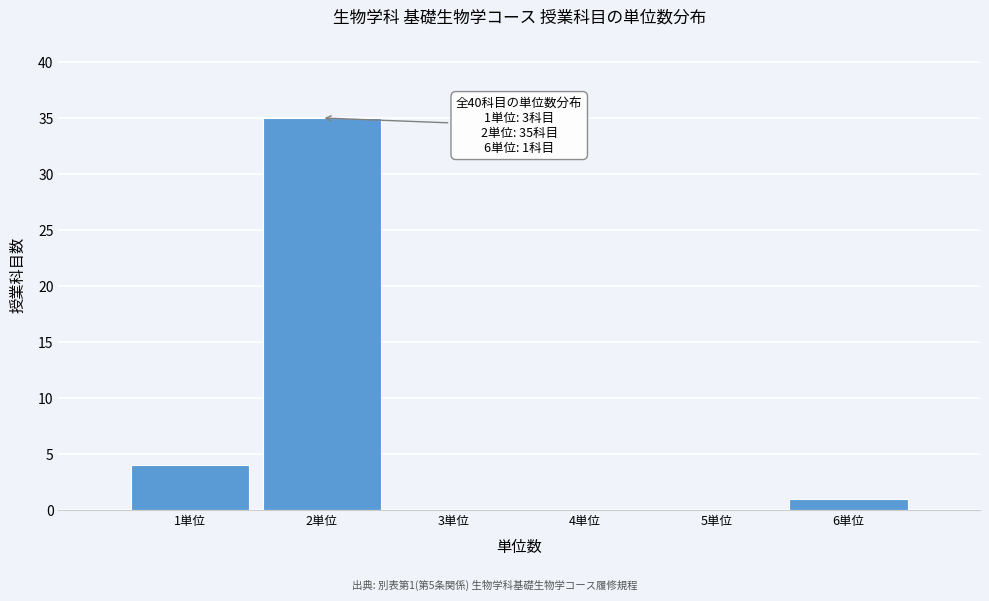

Over which range of the x-axis is the bar tallest?

1.5 to 2.5